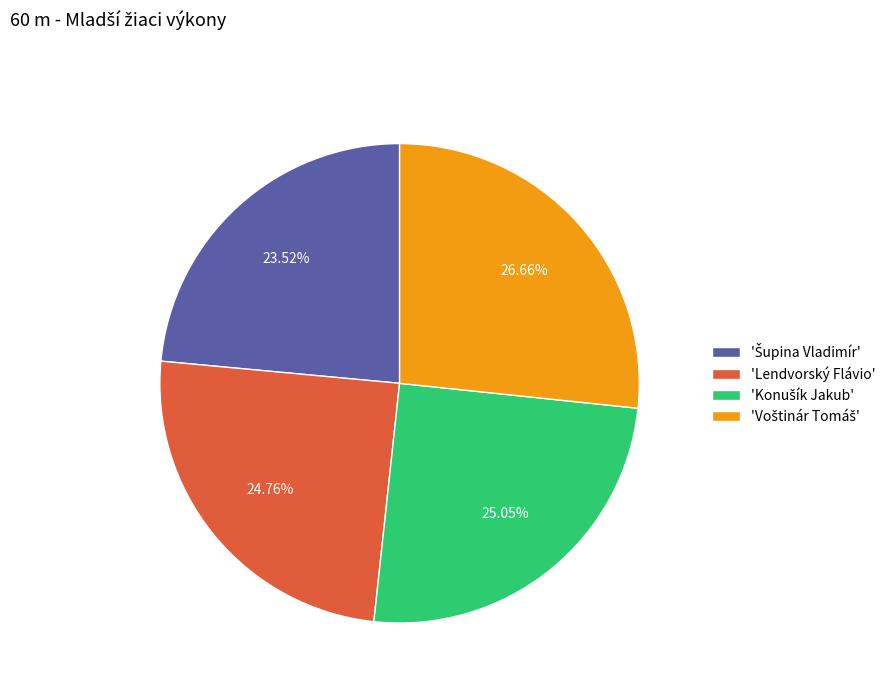

Is there any slice that represents more than half of the pie?

No